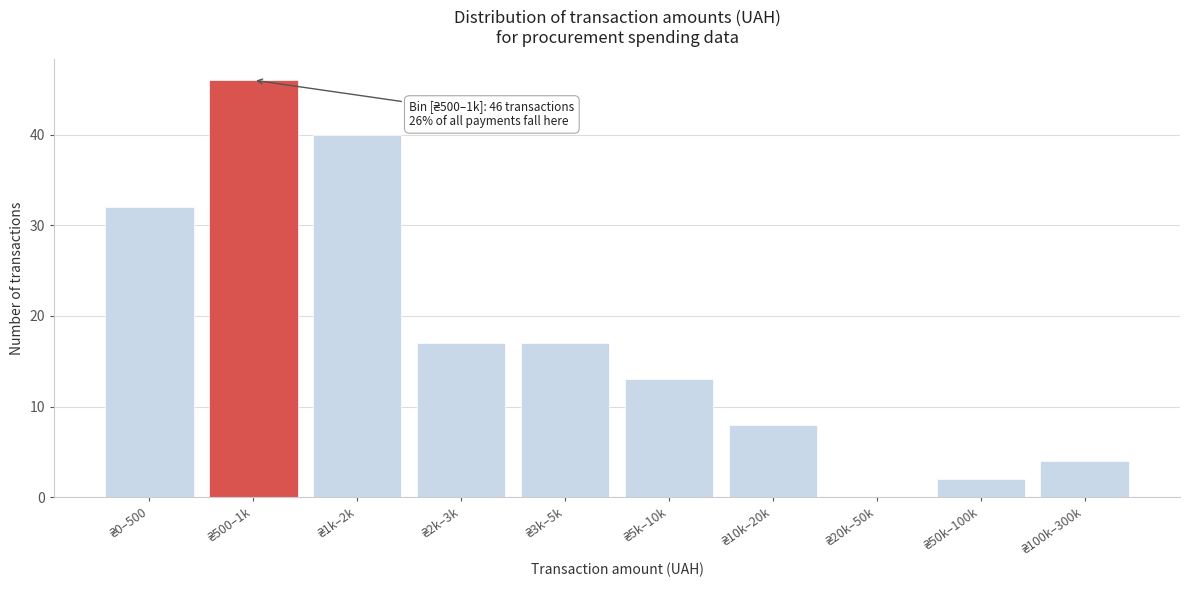

What is the sum of all values?

179